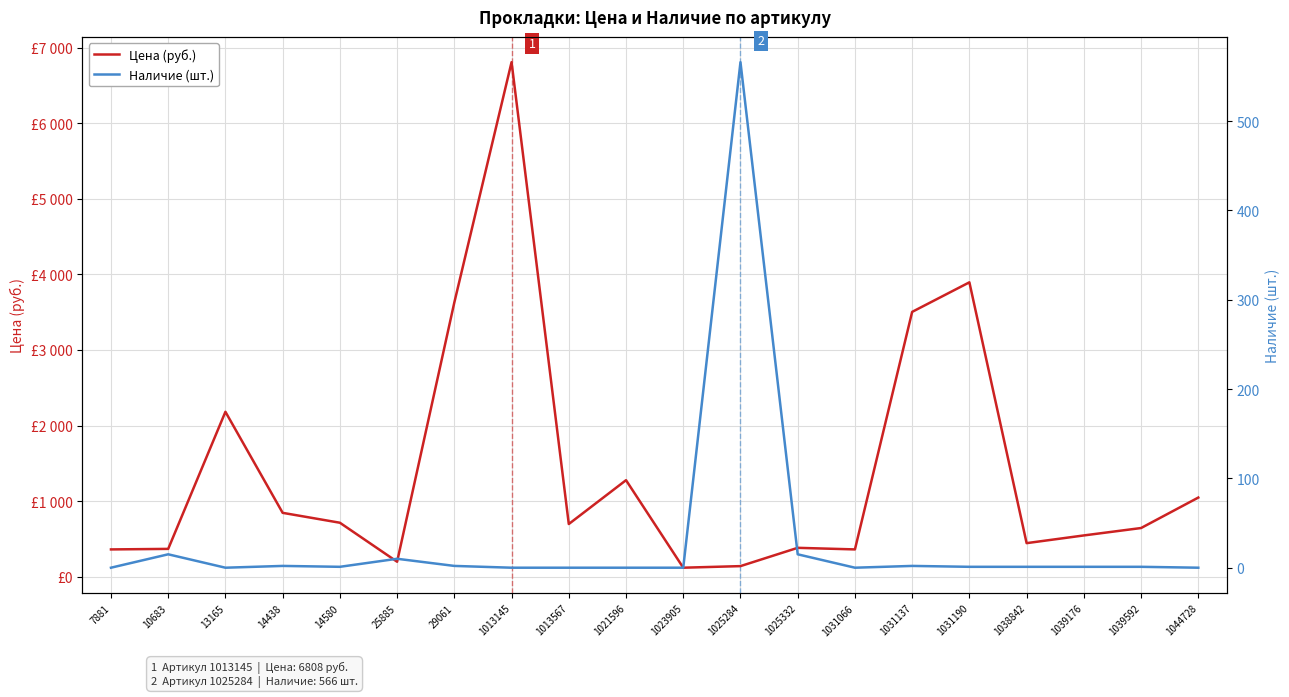

How many distinct data groups are displayed?

2